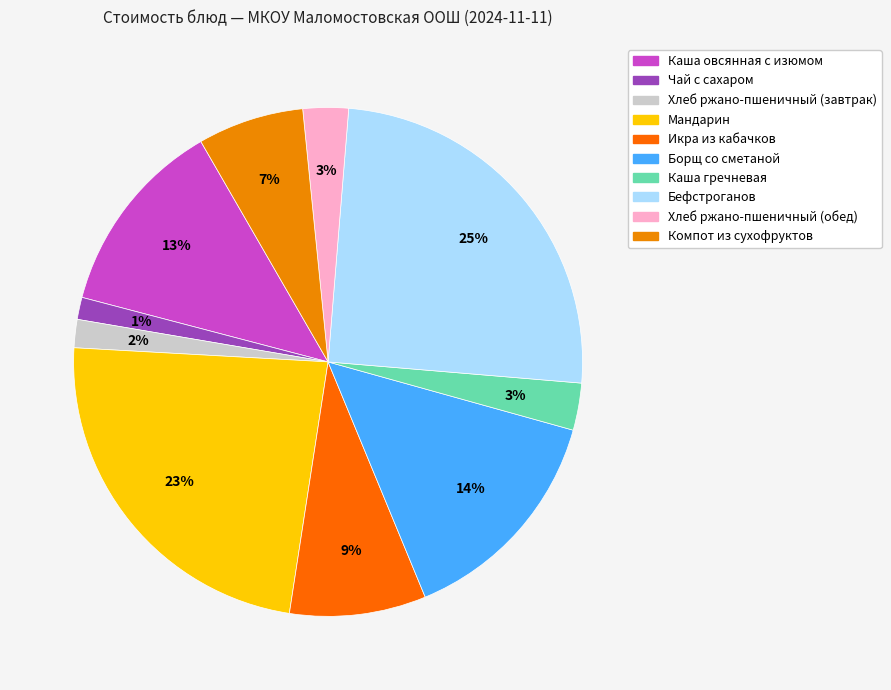

To the nearest percent, what percentage of the pie is Хлеб ржано-пшеничный (обед)?

3%